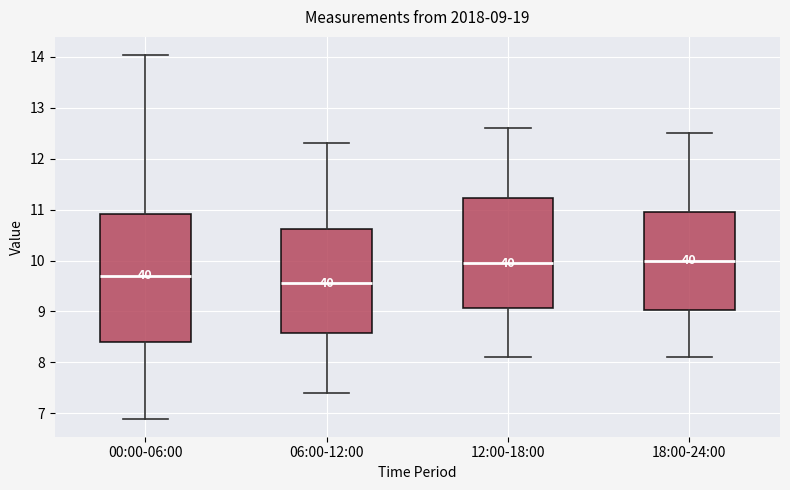

Which box is the tallest, from its lower edge to its upper edge?

00:00-06:00